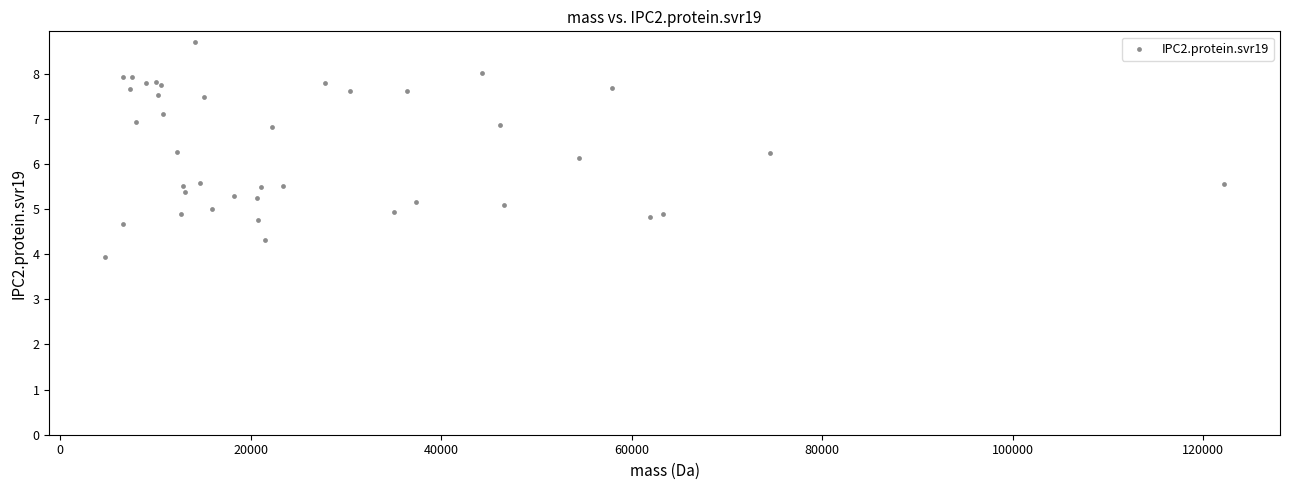

What Y value in the scatter plot is closest to 6?

6.1